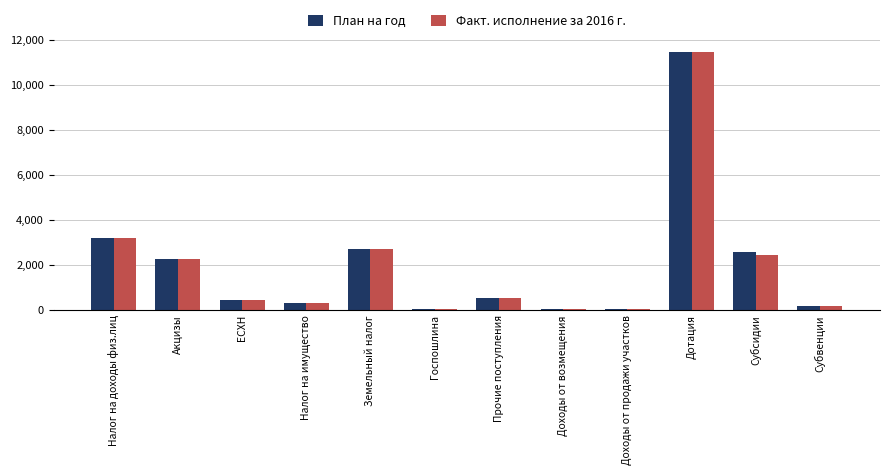

Which series changed the most between Прочие поступления and Субсидии?

План на год